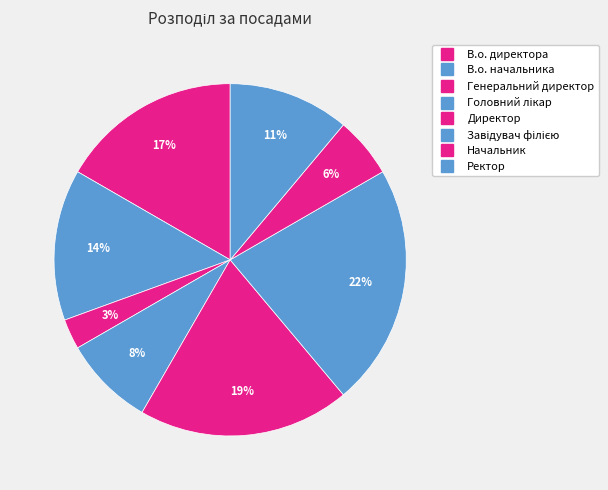

How many segments does this pie chart have?

8